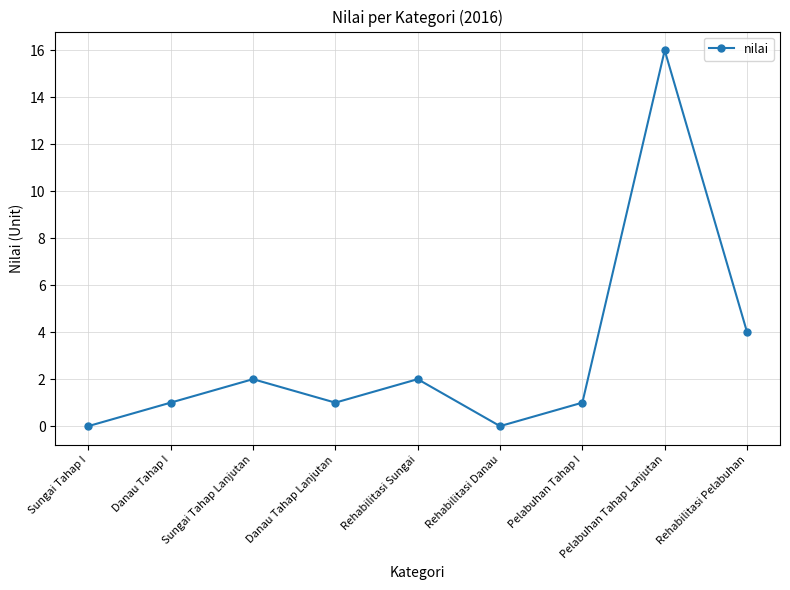

Which has a higher value, Pelabuhan Tahap I or Rehabilitasi Danau?

Pelabuhan Tahap I